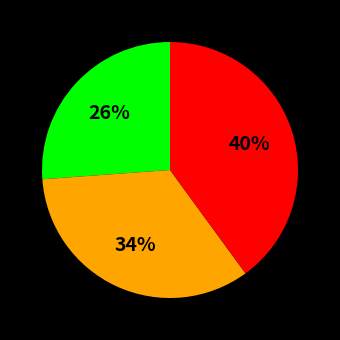

Count the number of slices in the pie.

3